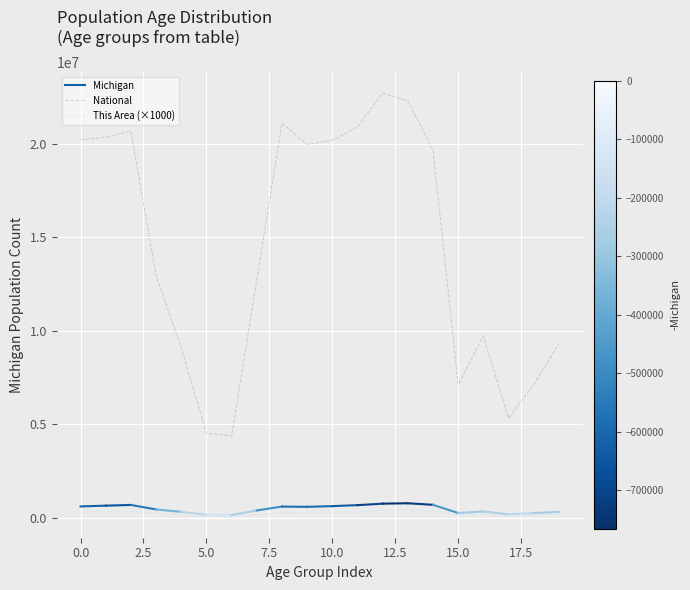

True or false: National and This Area (×1000) cross at least once.

False